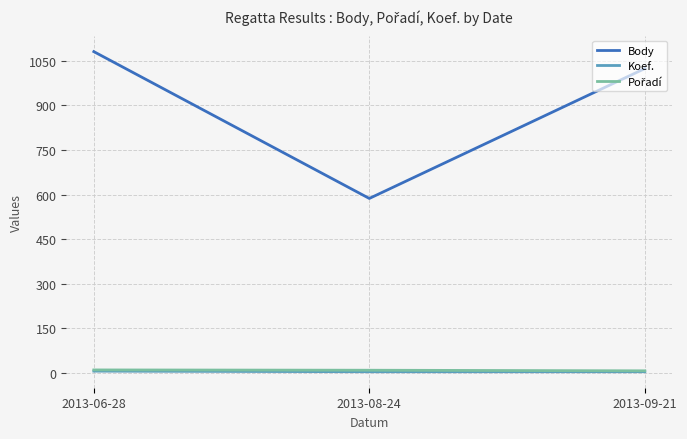

At which label does Body reach its minimum?

2013-08-24